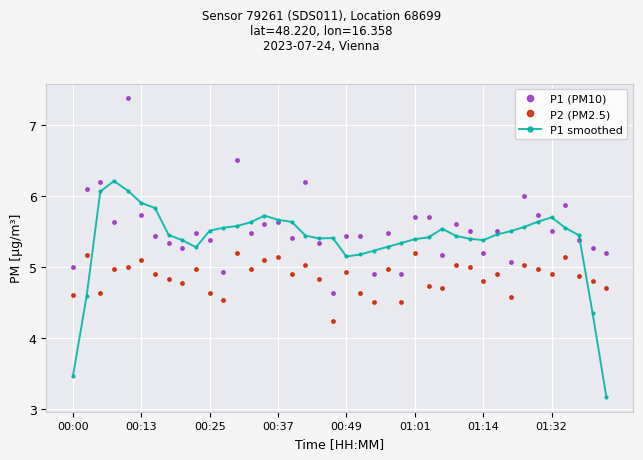

What is the value of the P1 smoothed point at the 24th from the left?

5.3